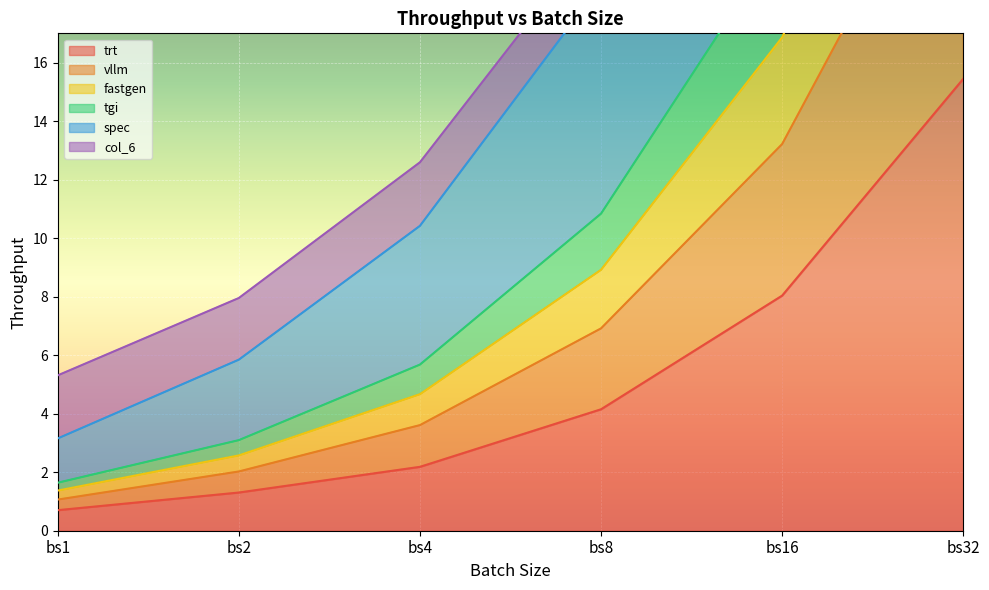

What is the difference between the maximum and second lowest values in the tgi series?

42.9